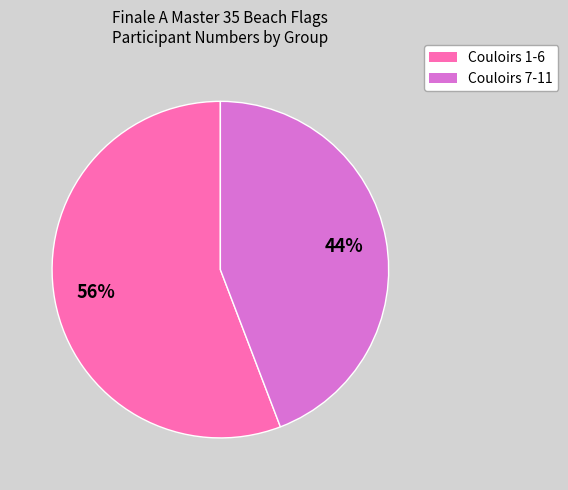

To the nearest percent, what is the combined percentage of Couloirs 7-11 and Couloirs 1-6?

100%